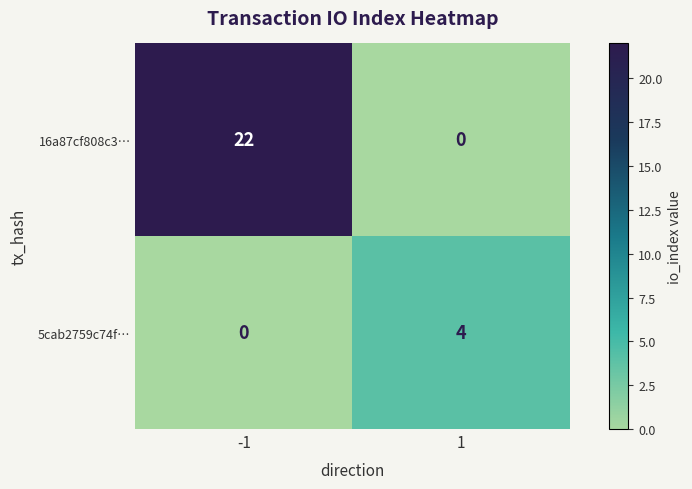

How many data points does each series have?

2